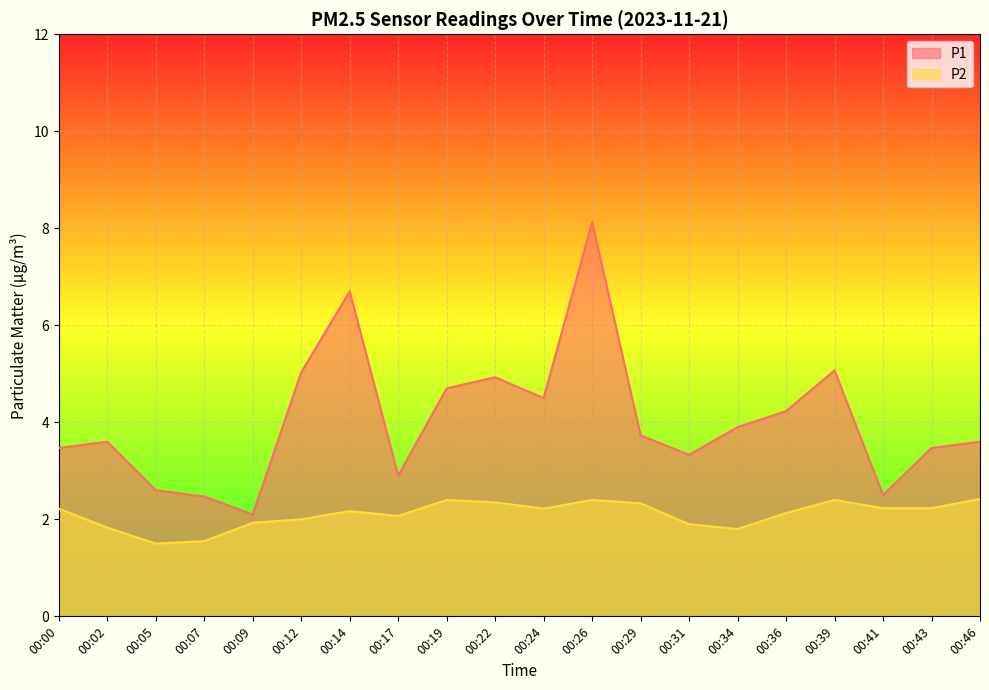

Reading left to right, transcribe all the data shown in this chart.

P1: 00:00=3.5	00:02=3.6	00:05=2.6	00:07=2.5	00:09=2.1	00:12=5.0	00:14=6.7	00:17=2.9	00:19=4.7	00:22=4.9	00:24=4.5	00:26=8.1	00:29=3.7	00:31=3.3	00:34=3.9	00:36=4.2	00:39=5.1	00:41=2.5	00:43=3.5	00:46=3.6
P2: 00:00=2.2	00:02=1.8	00:05=1.5	00:07=1.6	00:09=1.9	00:12=2.0	00:14=2.2	00:17=2.1	00:19=2.4	00:22=2.4	00:24=2.2	00:26=2.4	00:29=2.3	00:31=1.9	00:34=1.8	00:36=2.1	00:39=2.4	00:41=2.2	00:43=2.2	00:46=2.4